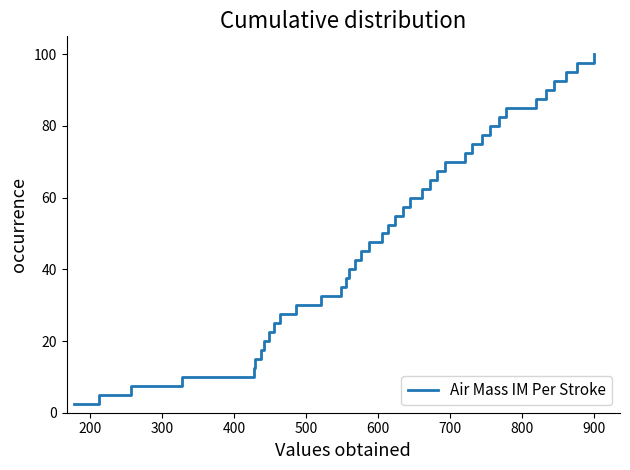

What is the minimum value shown in the chart?

2.5